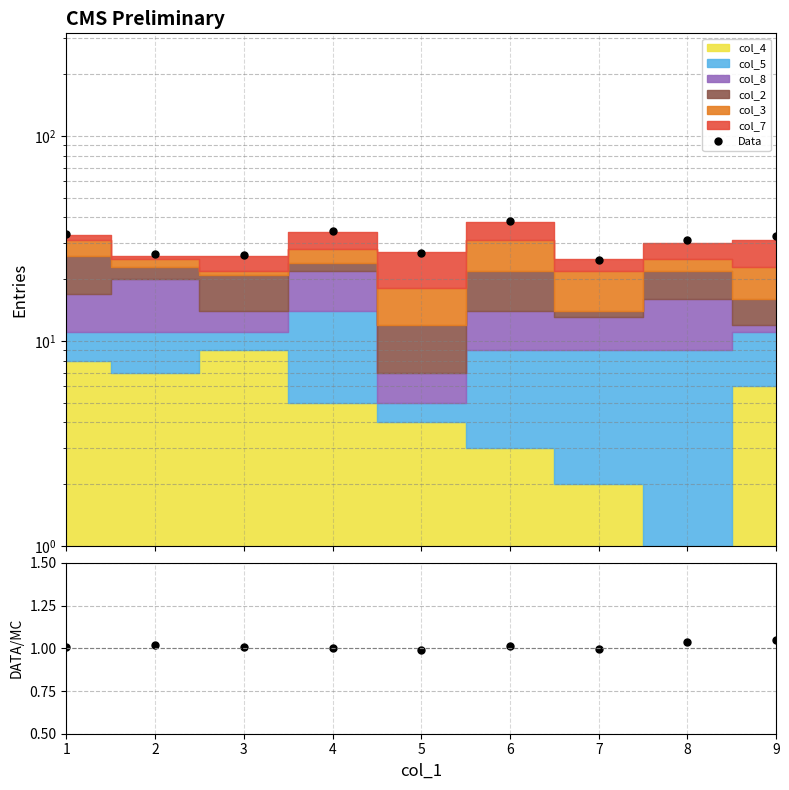

What is the difference between the maximum and minimum values in the DATA/MC series?

0.1